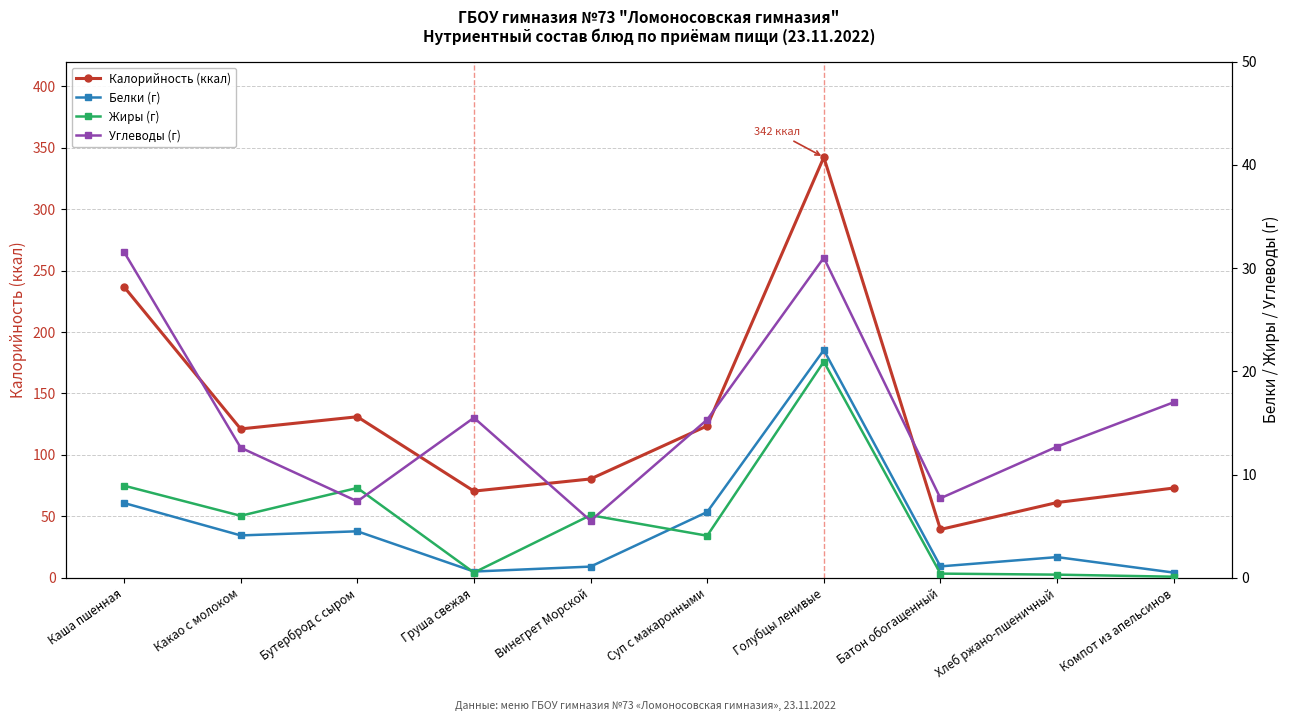

How many series are shown in this chart?

4